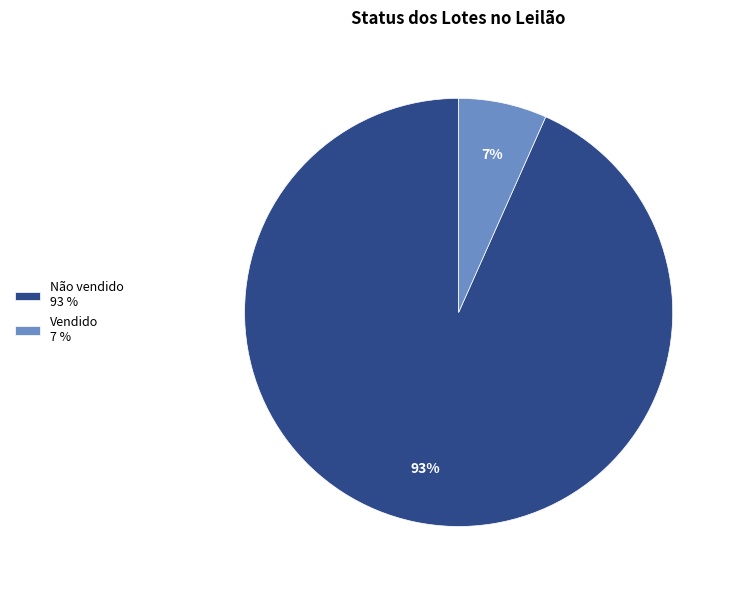

Which category accounts for the majority?

Não vendido 93 %